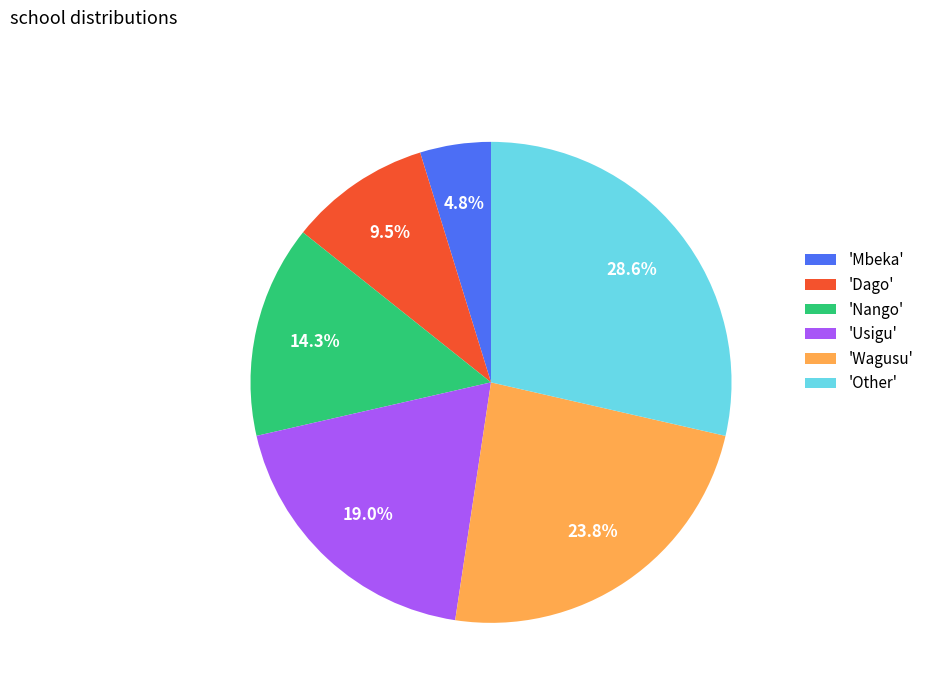

What percentage is NOT represented by 'Usigu'?

81.0%